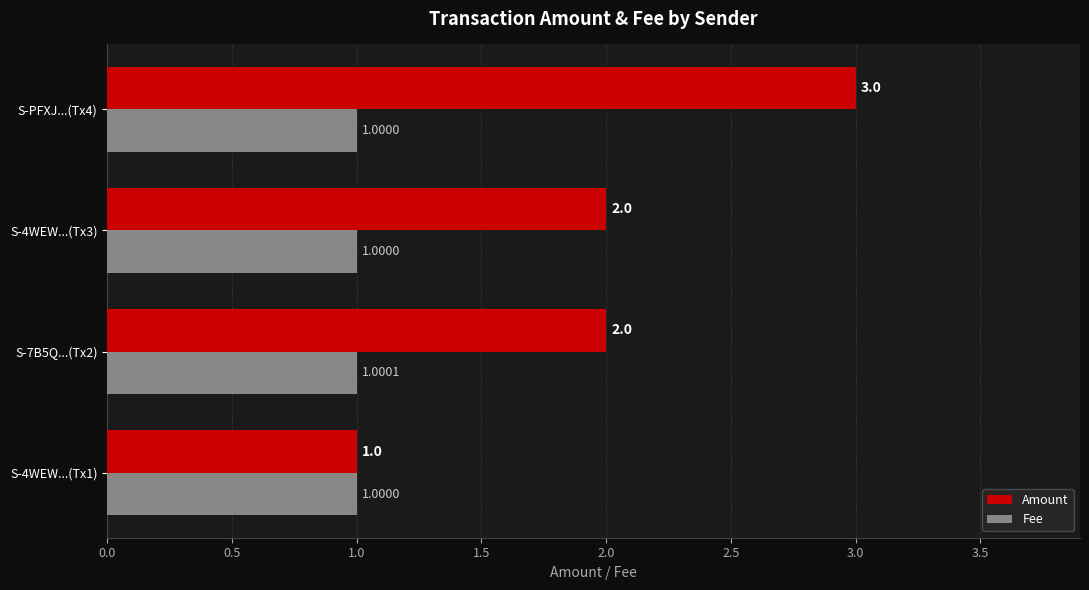

What is the difference between the highest and lowest values at S-7B5Q...(Tx2)?

1.0